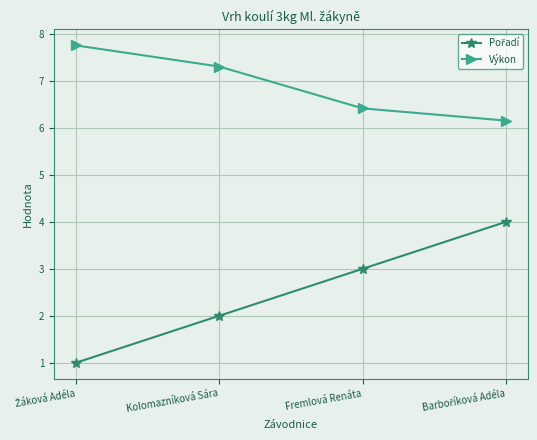

What is the minimum value shown in the chart?

1.0